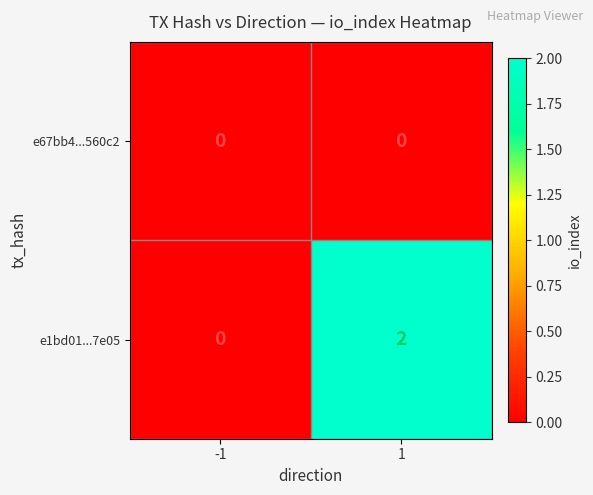

Reading left to right, list all the values displayed in this chart.

e67bb4...560c2: -1=0	1=0
e1bd01...7e05: -1=0	1=2